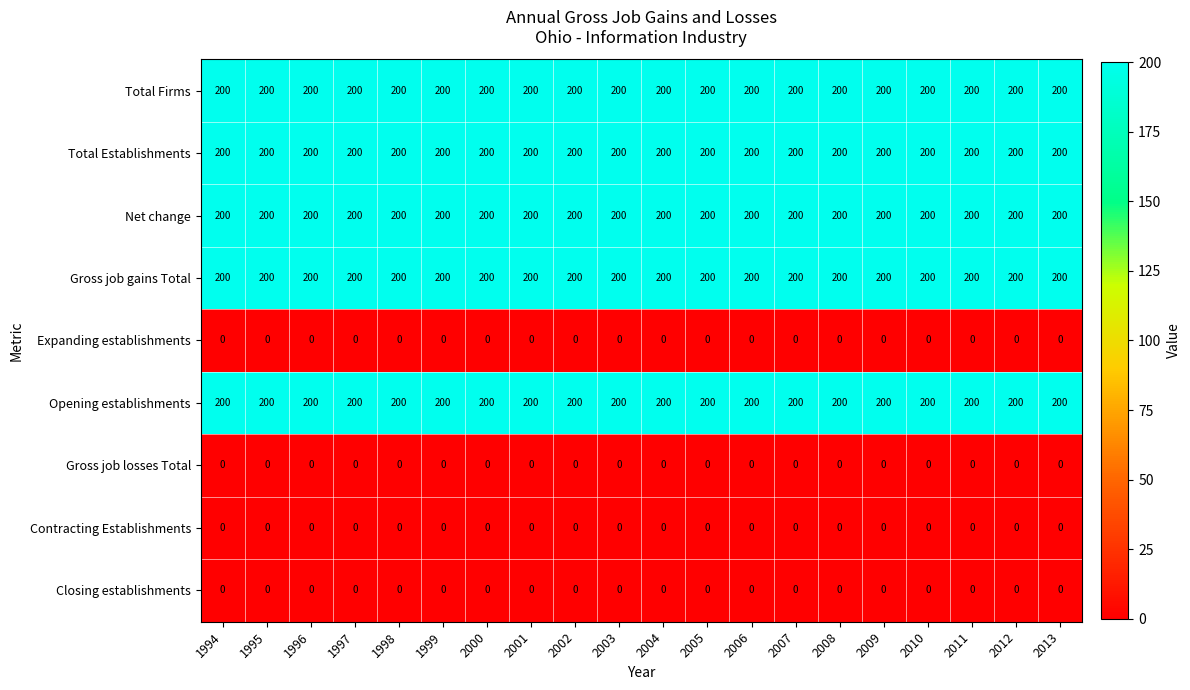

What is the difference between the highest and lowest values at 2013?

200